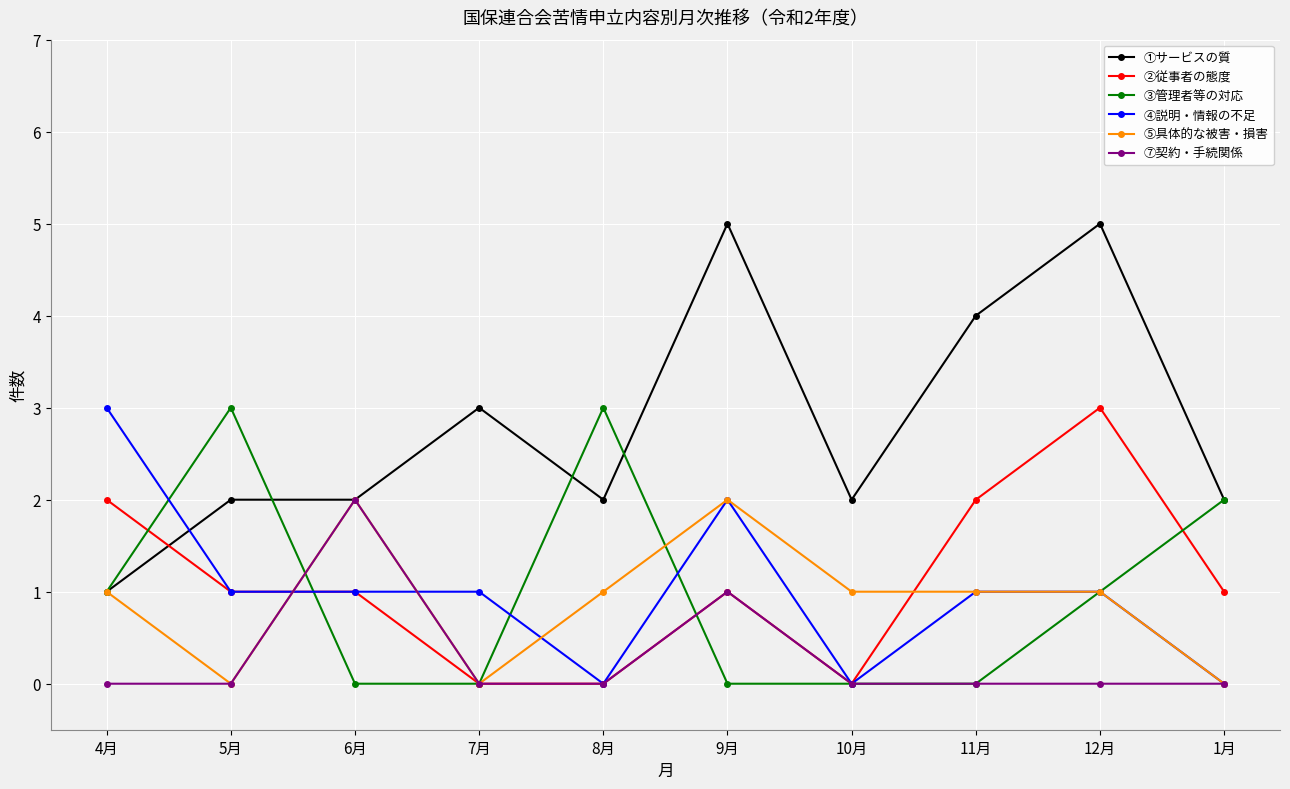

The value of ④説明・情報の不足 at 10月 is 0. True or false?

True